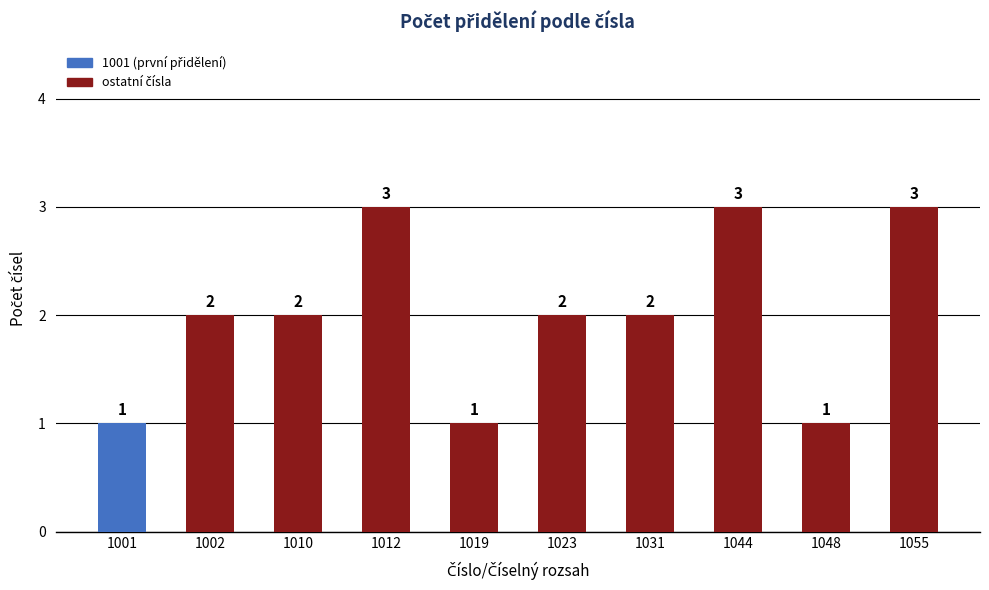

What is the maximum value shown in the chart?

3